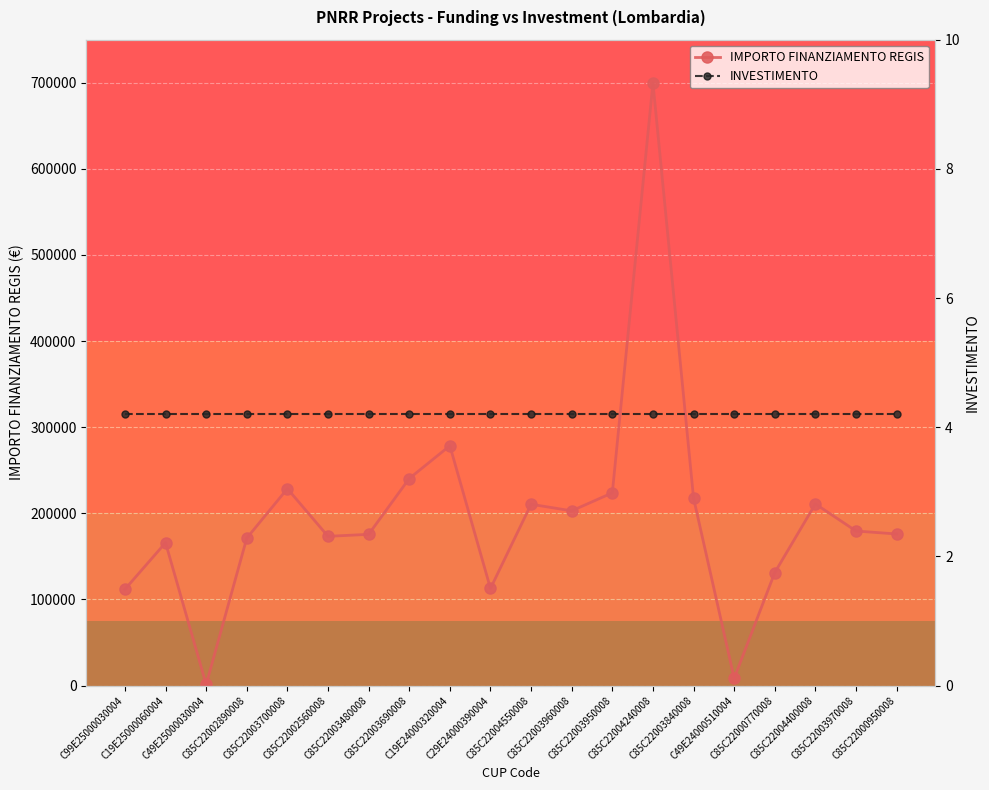

Where does the IMPORTO FINANZIAMENTO REGIS series first go above 179420?

C85C22003700008